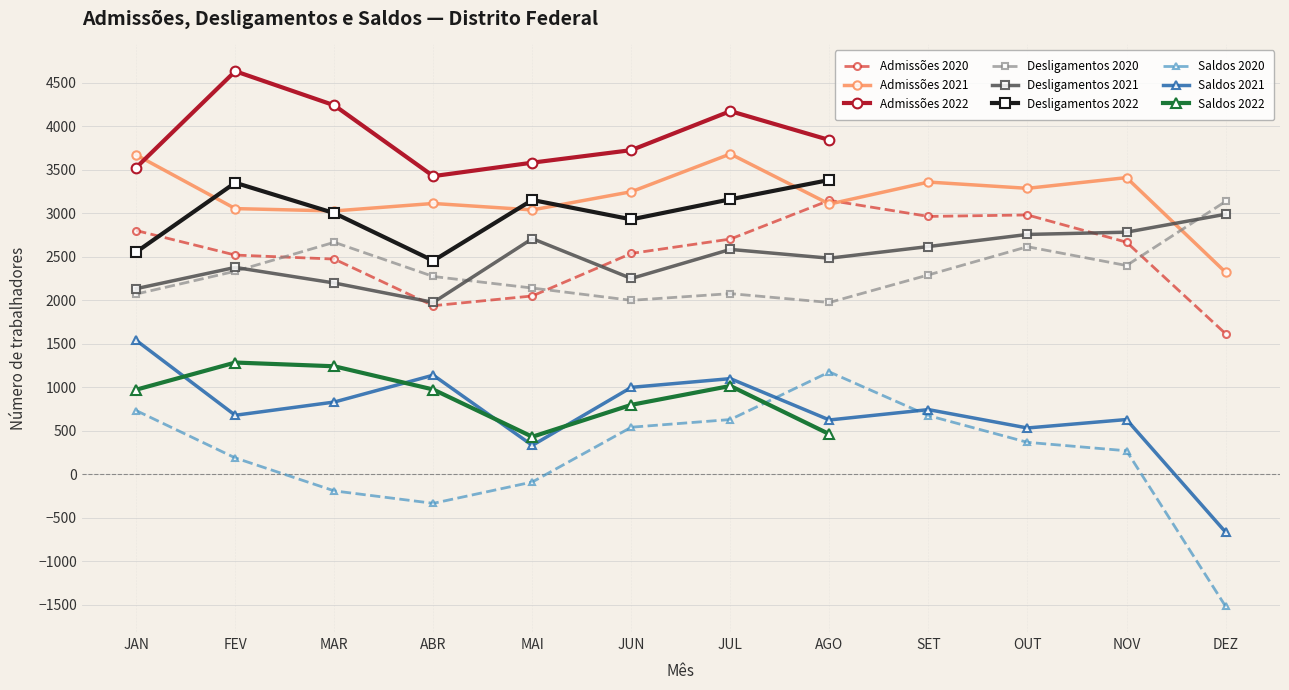

What is the minimum value for Desligamentos 2020?

1972